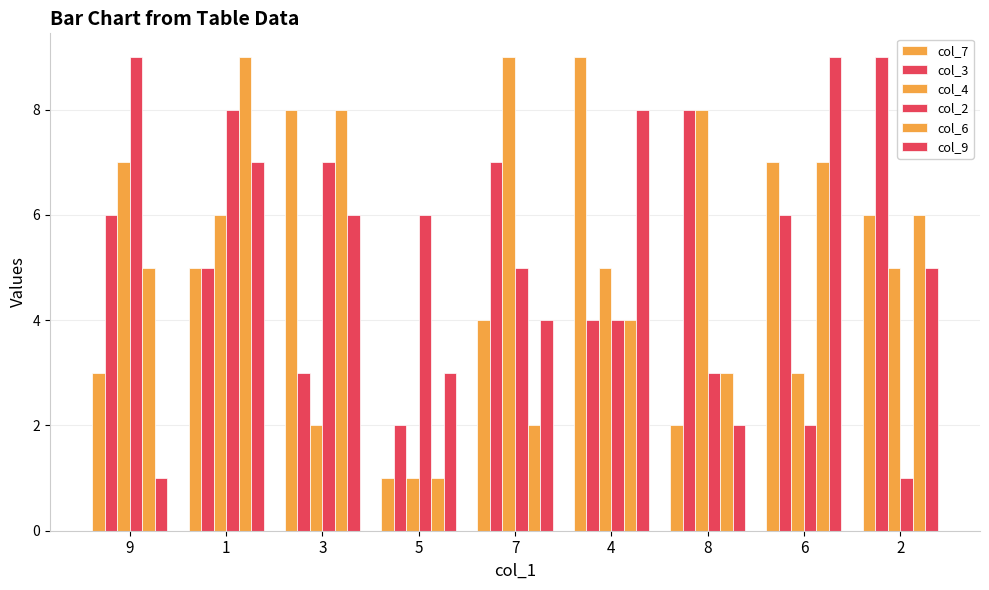

How many bars are there in each group?

6